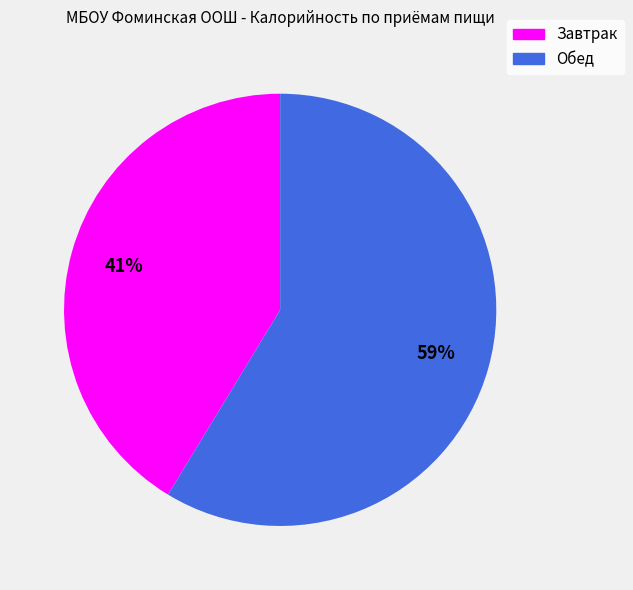

Is the sum of Обед and Завтрак greater than half?

Yes